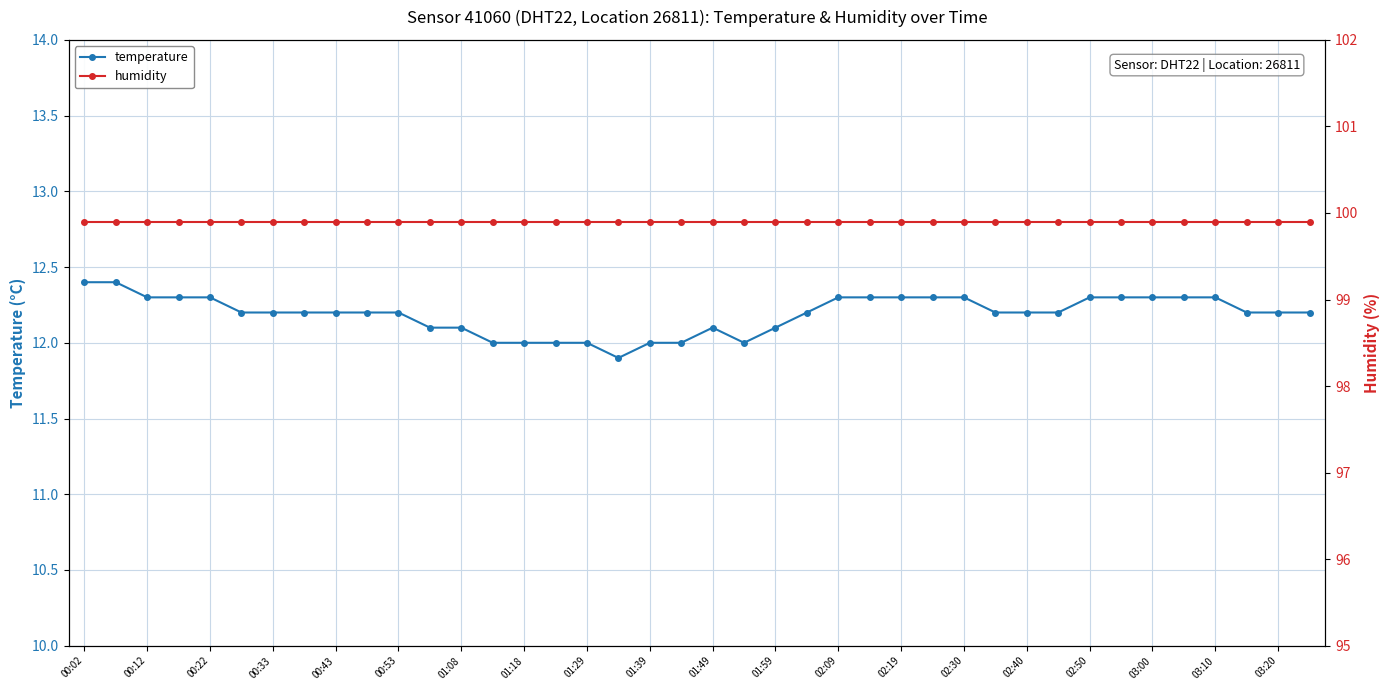

The temperature series shows 16.3 at 02:19. True or false?

False